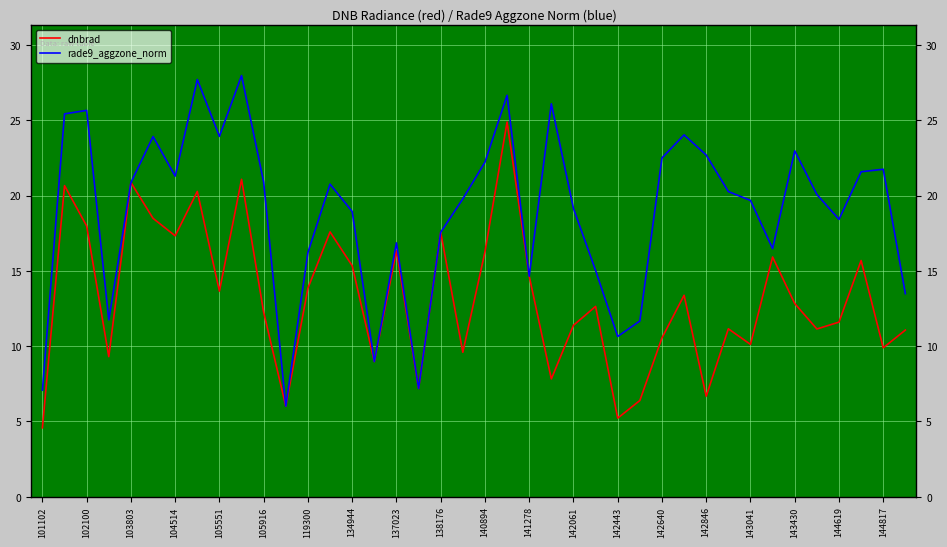

List the series in order of their peak value, highest first.

rade9_aggzone_norm, dnbrad